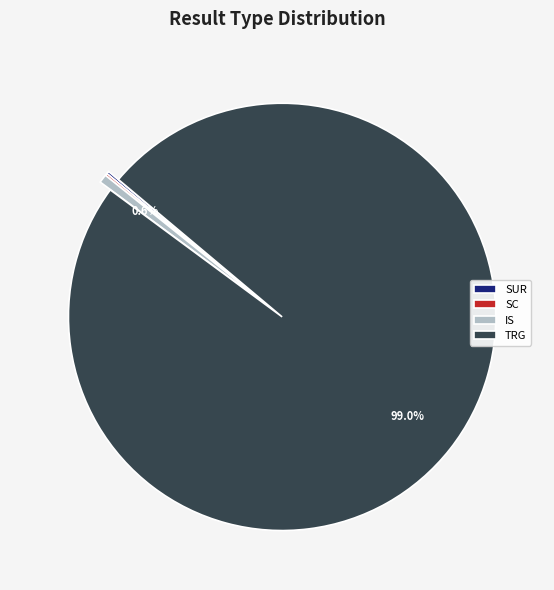

To the nearest percent, what is the difference between the largest and smallest slice percentages?

99%